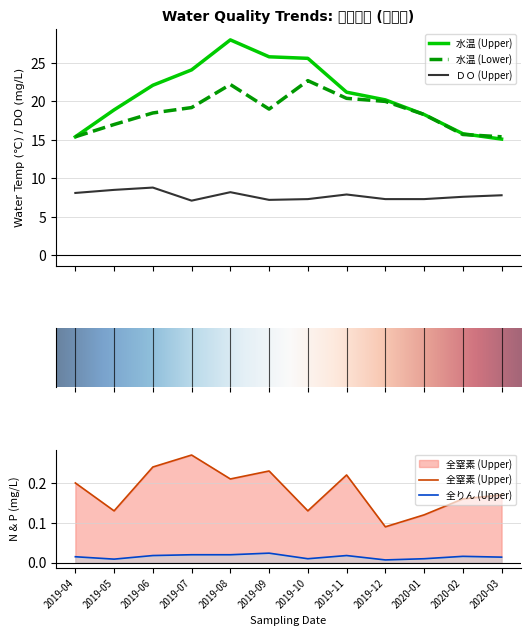

Which series has the largest total across all categories?

水温 (Upper)